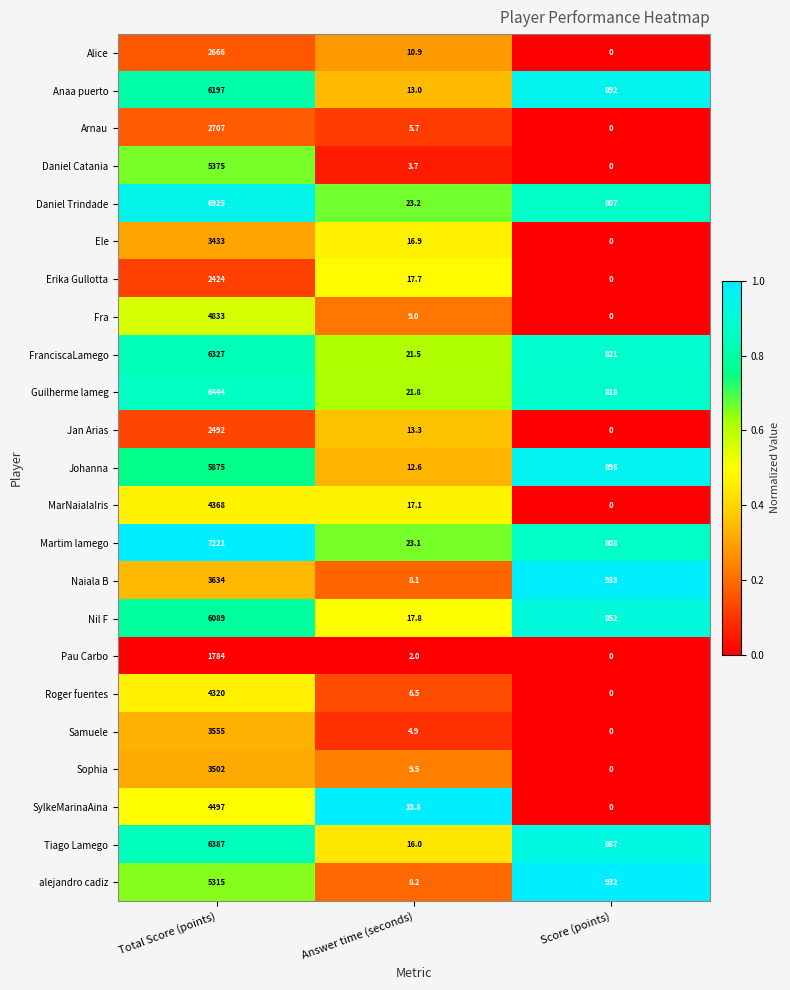

How many values in SylkeMarinaAina are above zero?

2